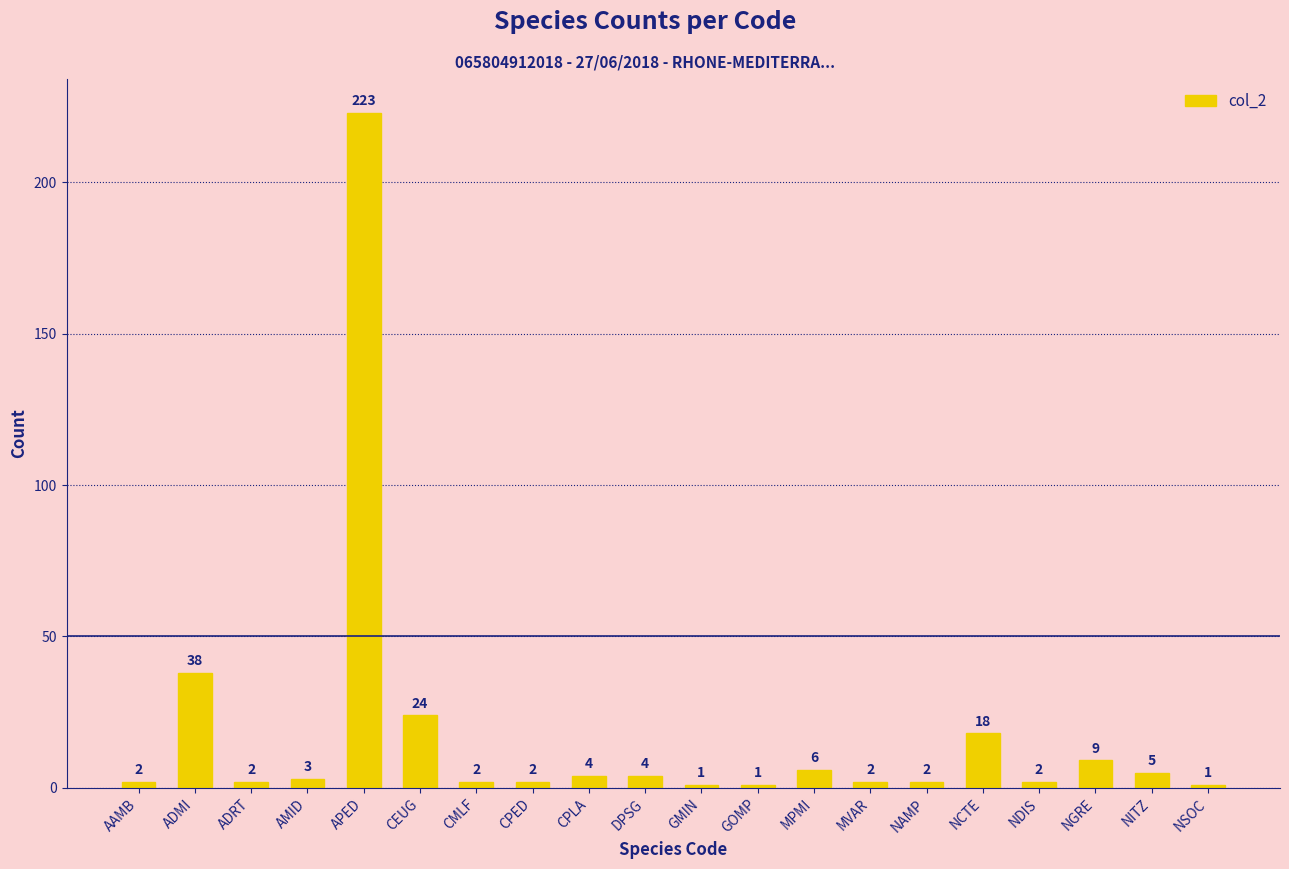

What position from the left is CPLA?

9